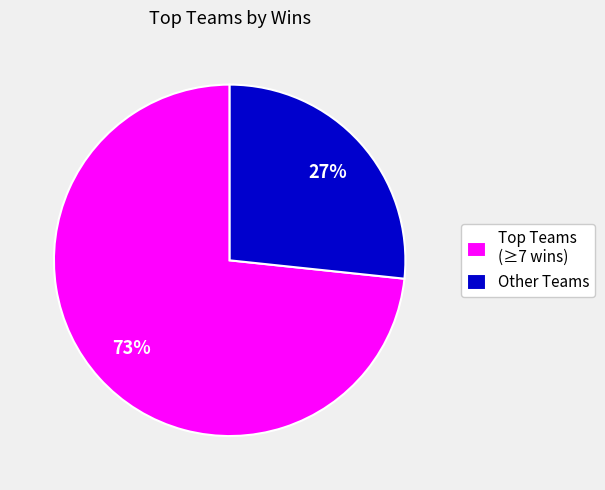

To the nearest percent, what portion does Other Teams represent?

27%